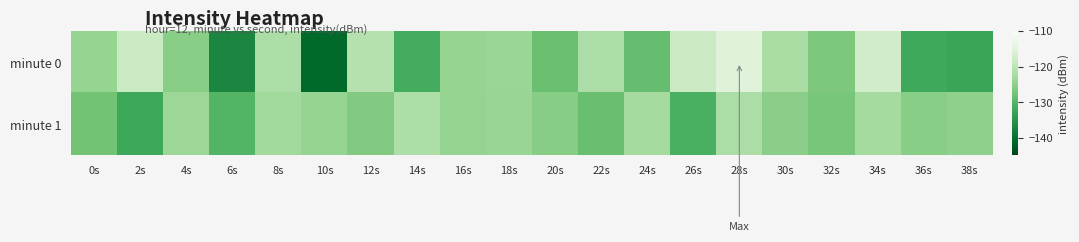

List the series in order of their overall mean, lowest first.

minute 1, minute 0